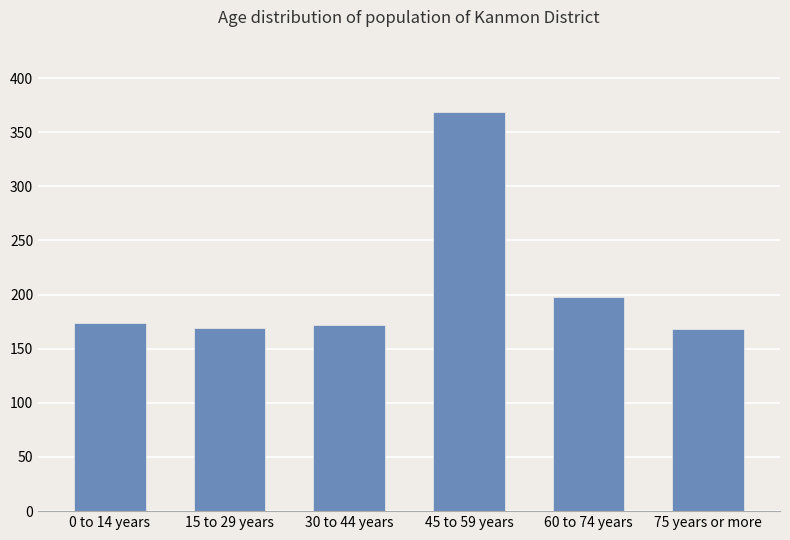

How many distinct data groups are displayed?

1